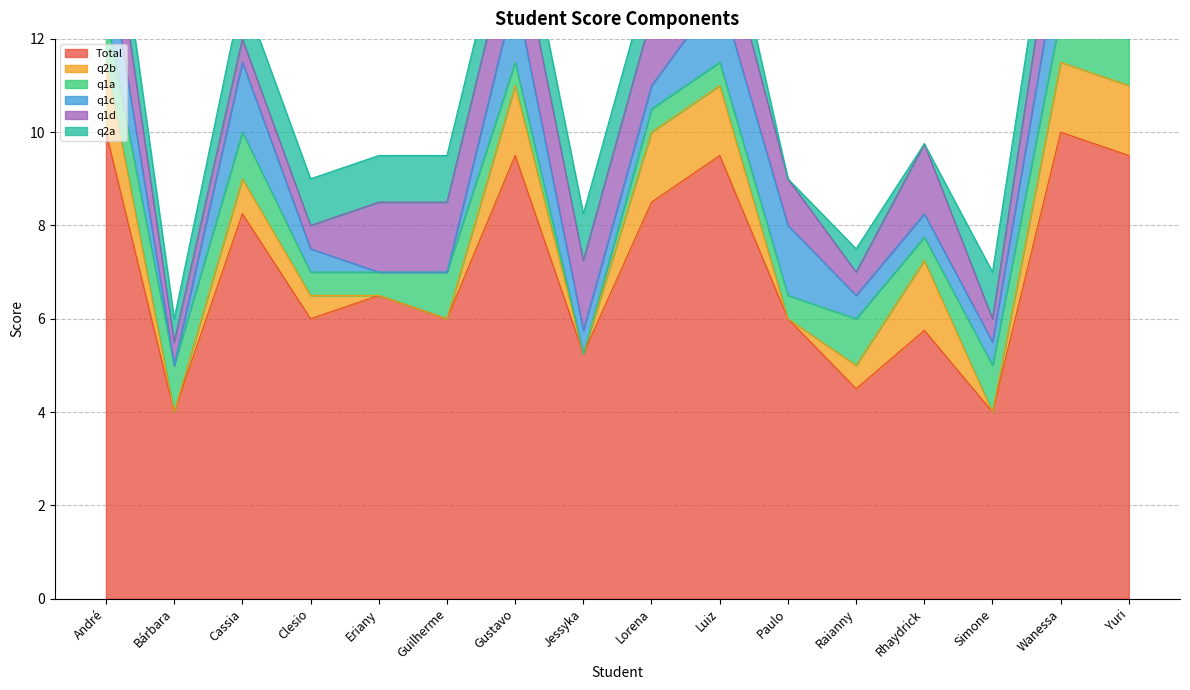

Is the value of q1a at Luiz greater than the value of q1c at Guilherme?

Yes